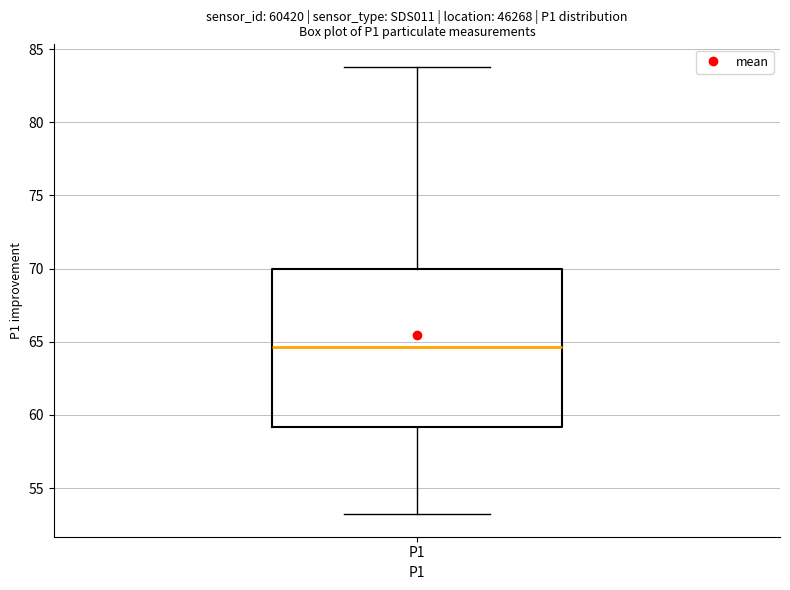

Where does the lower whisker of the box for P1 end on the y-axis? The values are not printed on the chart, so give them approximately, as read against the axis.

53.0